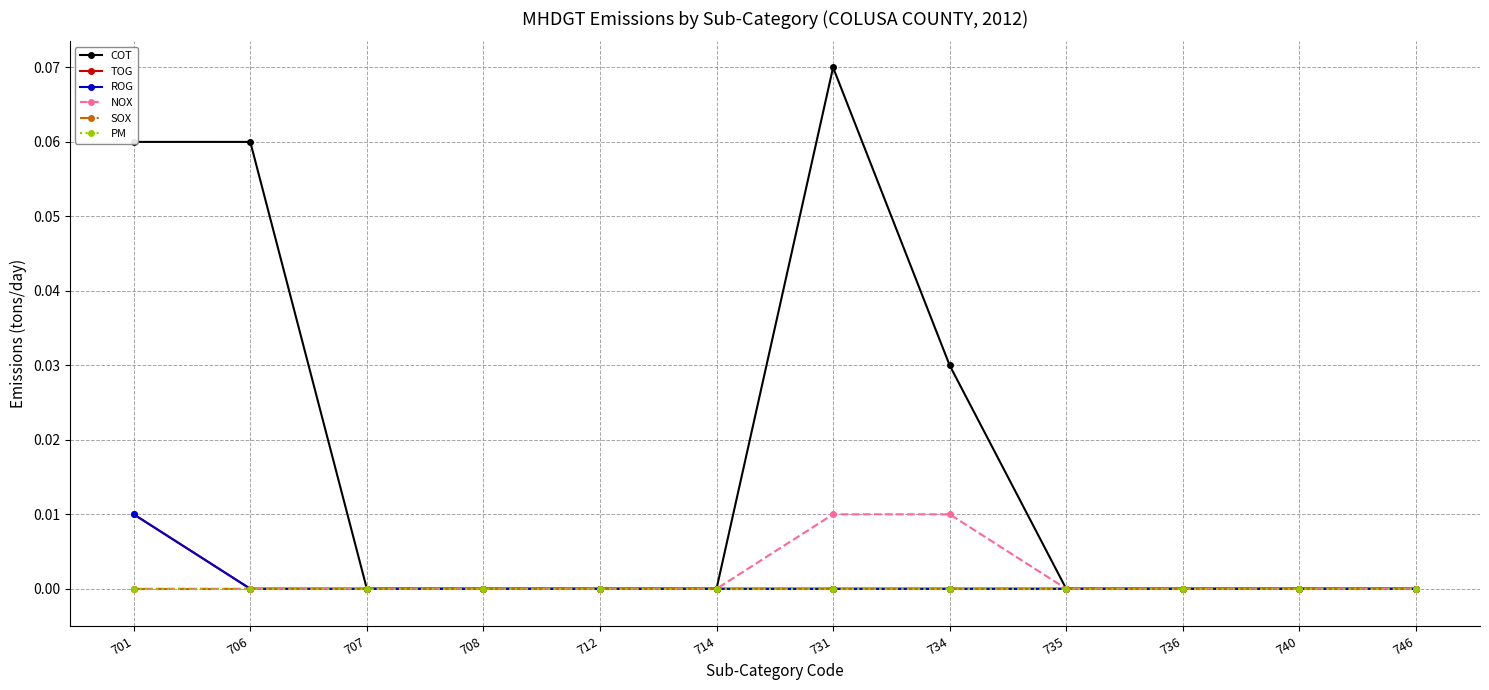

Does the chart have visible grid lines?

Yes